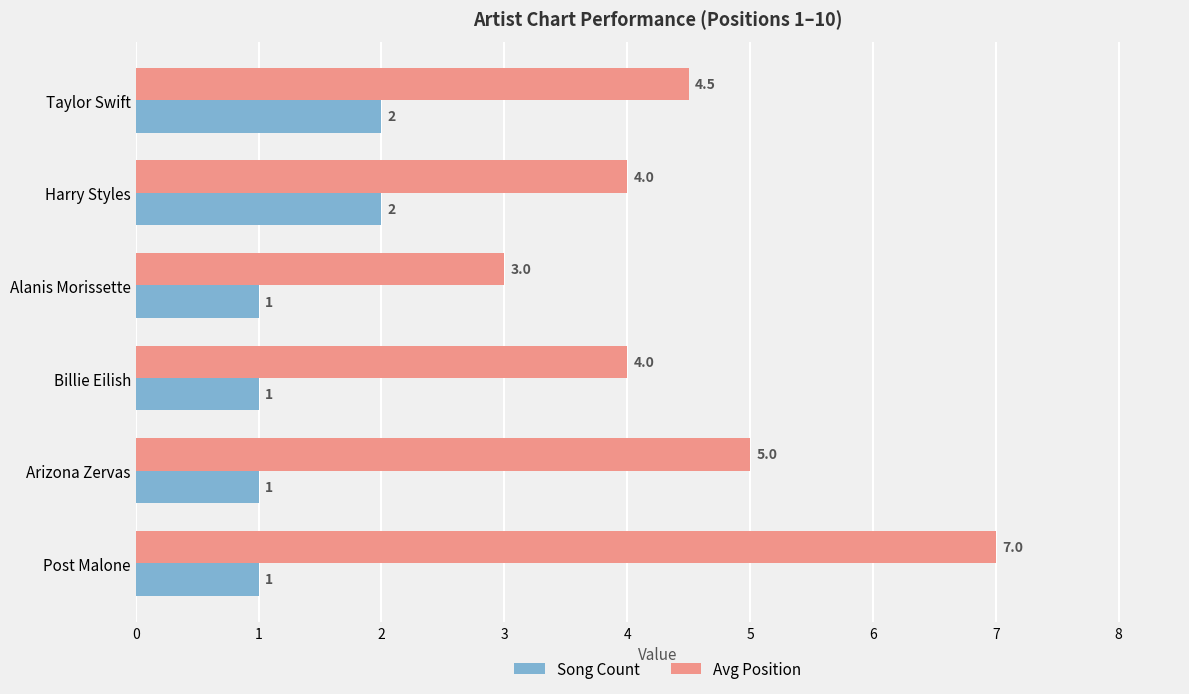

The Song Count series shows 2.0 at Taylor Swift. True or false?

True